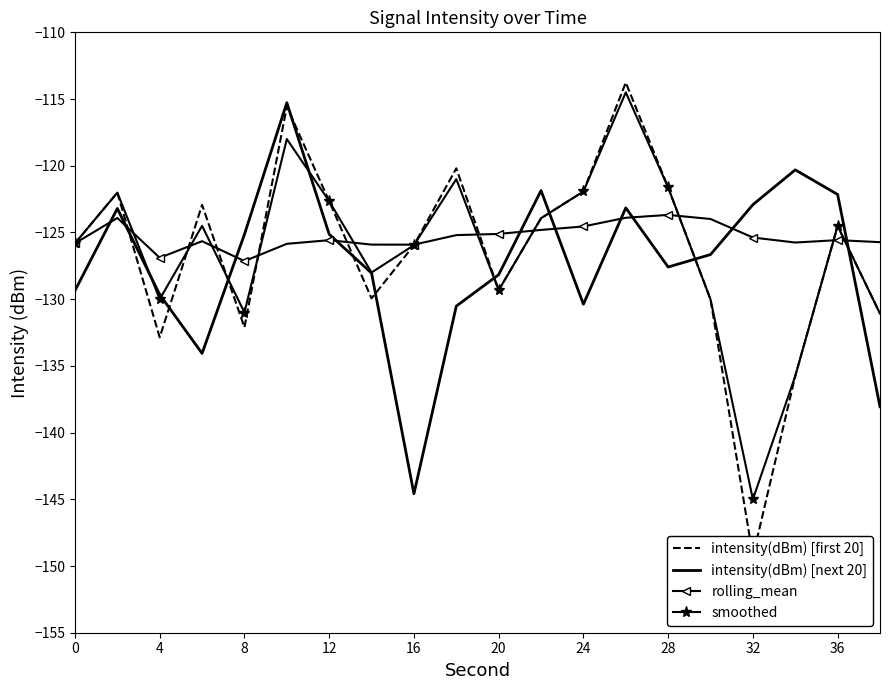

How many distinct data groups are displayed?

4